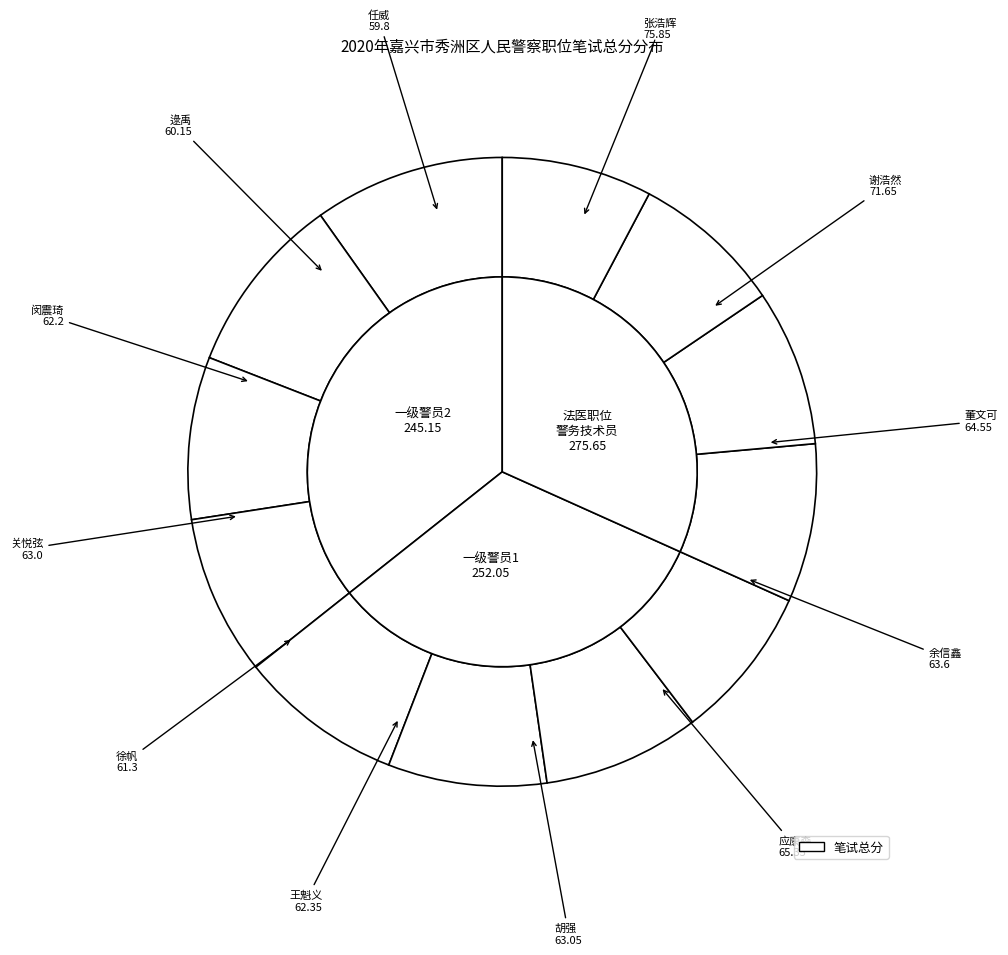

How many slices are in this pie chart?

12